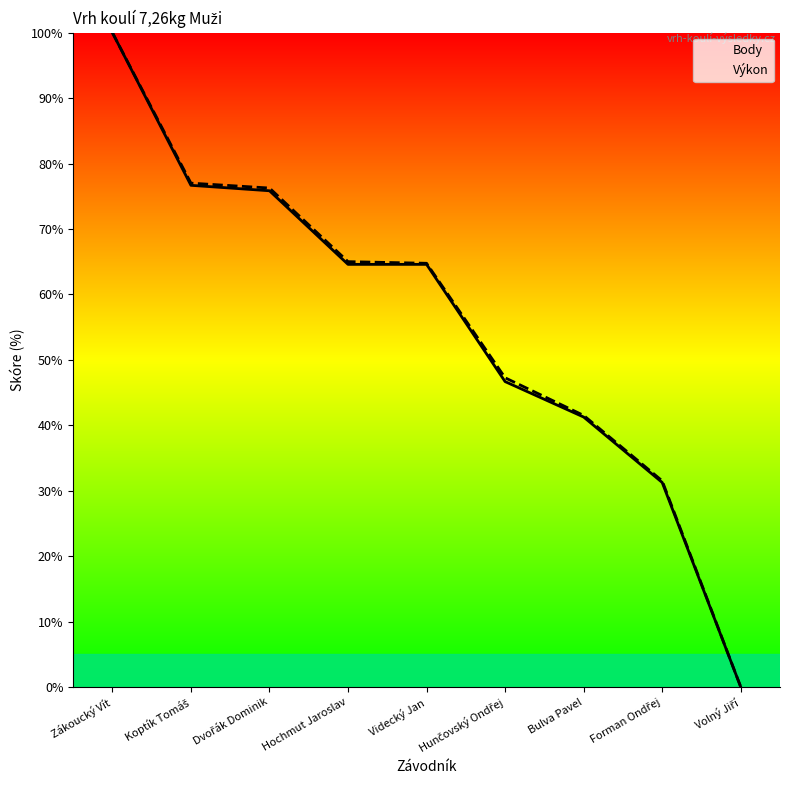

What is the total value across all series at Hochmut Jaroslav?

129.6